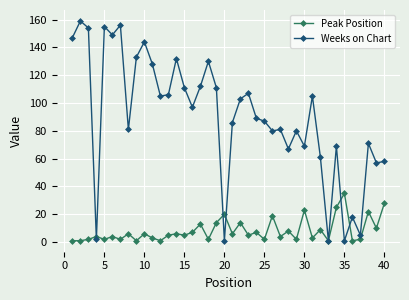

Which series has the largest range (max minus min)?

Weeks on Chart